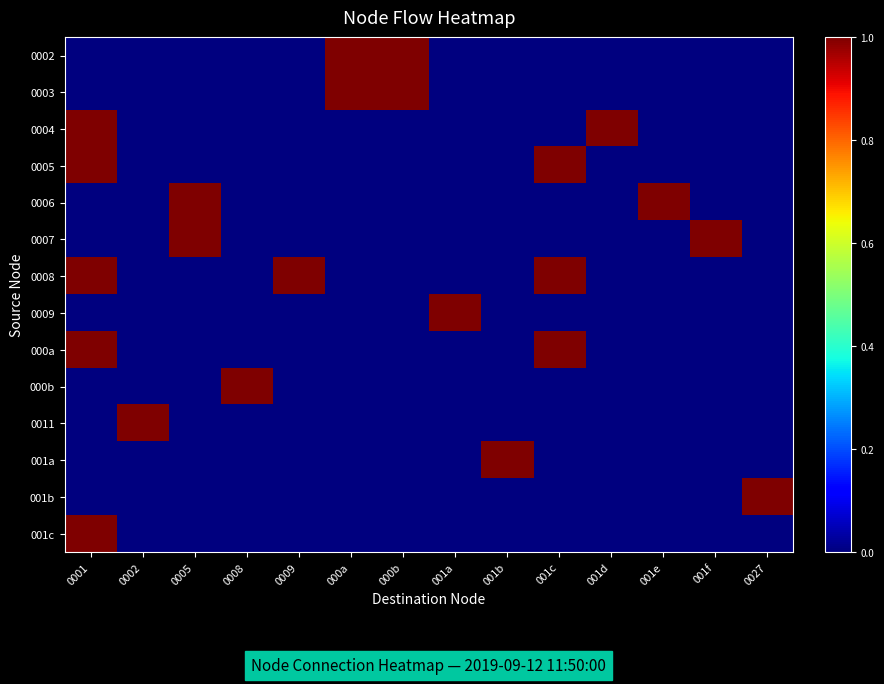

At which category does the chart reach its minimum across all series?

0001